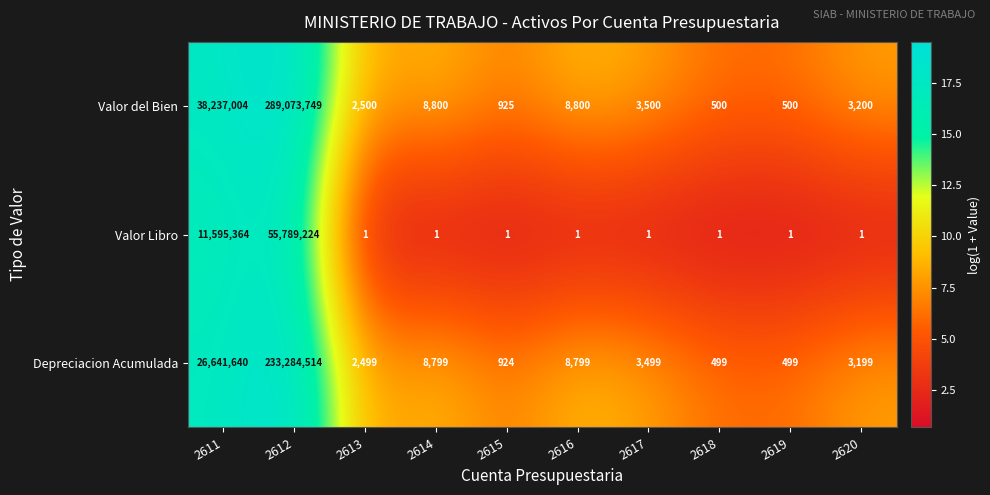

At which label does Depreciacion Acumulada reach its peak?

2612